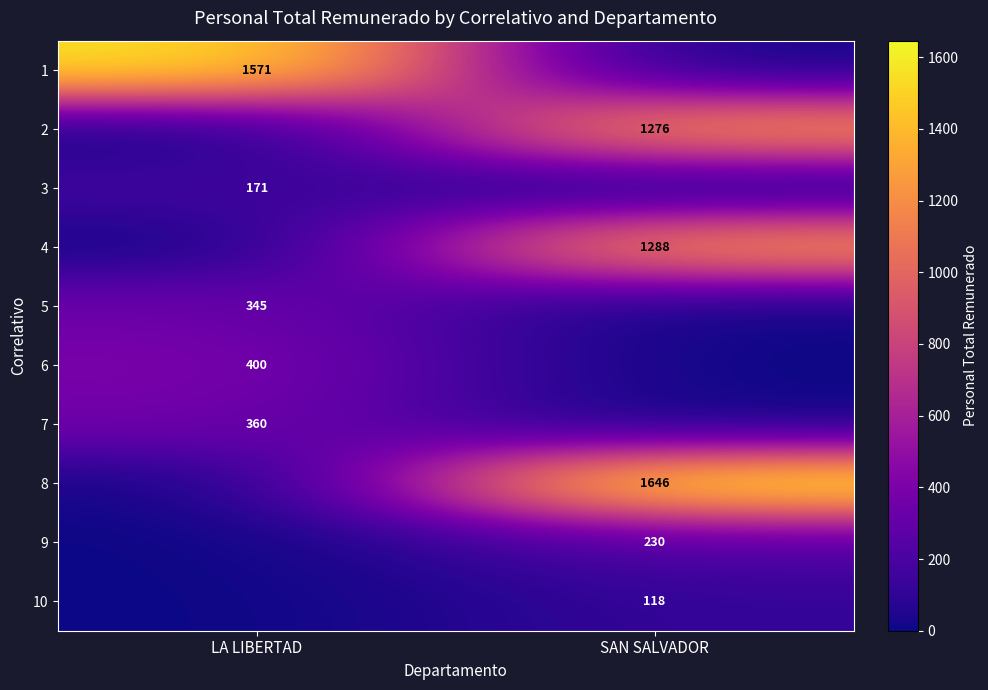

At how many categories does at least one series exceed 1188?

2